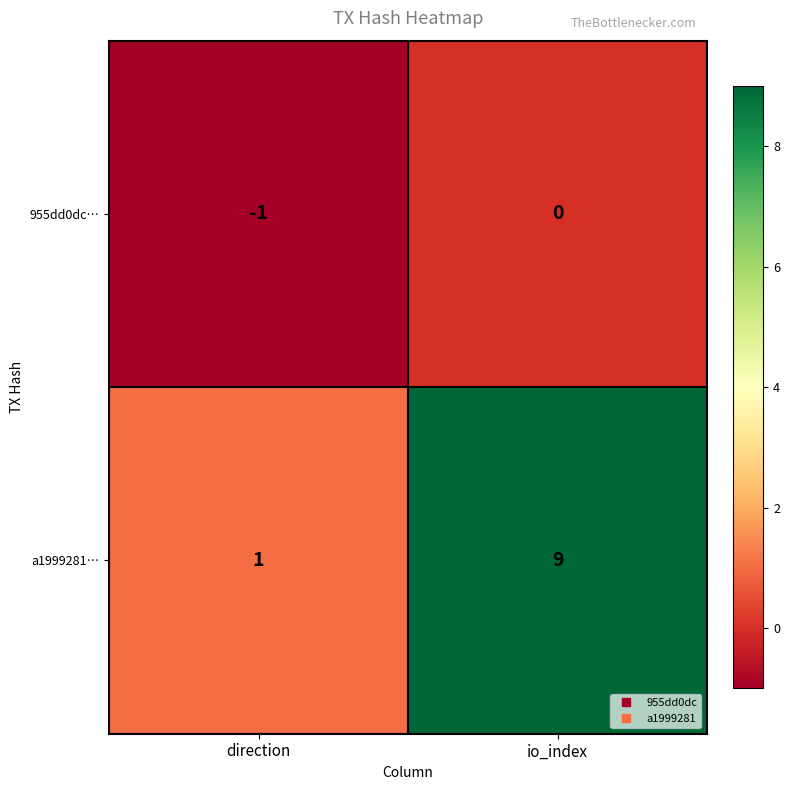

What is the spread (max minus min) of values at io_index?

9